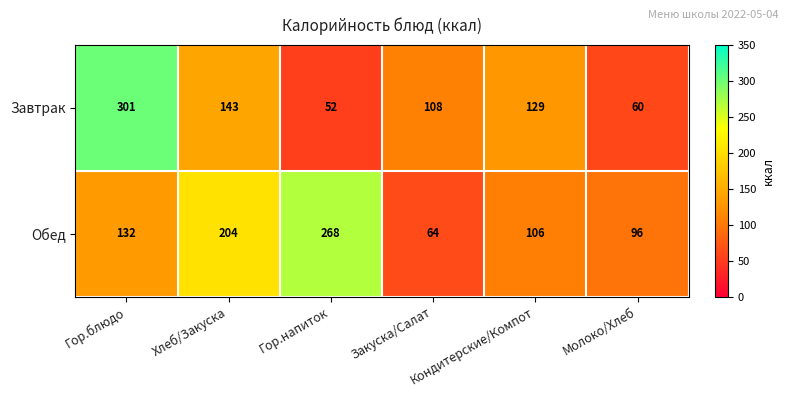

Rank the series by their maximum value, from lowest to highest.

Обед, Завтрак